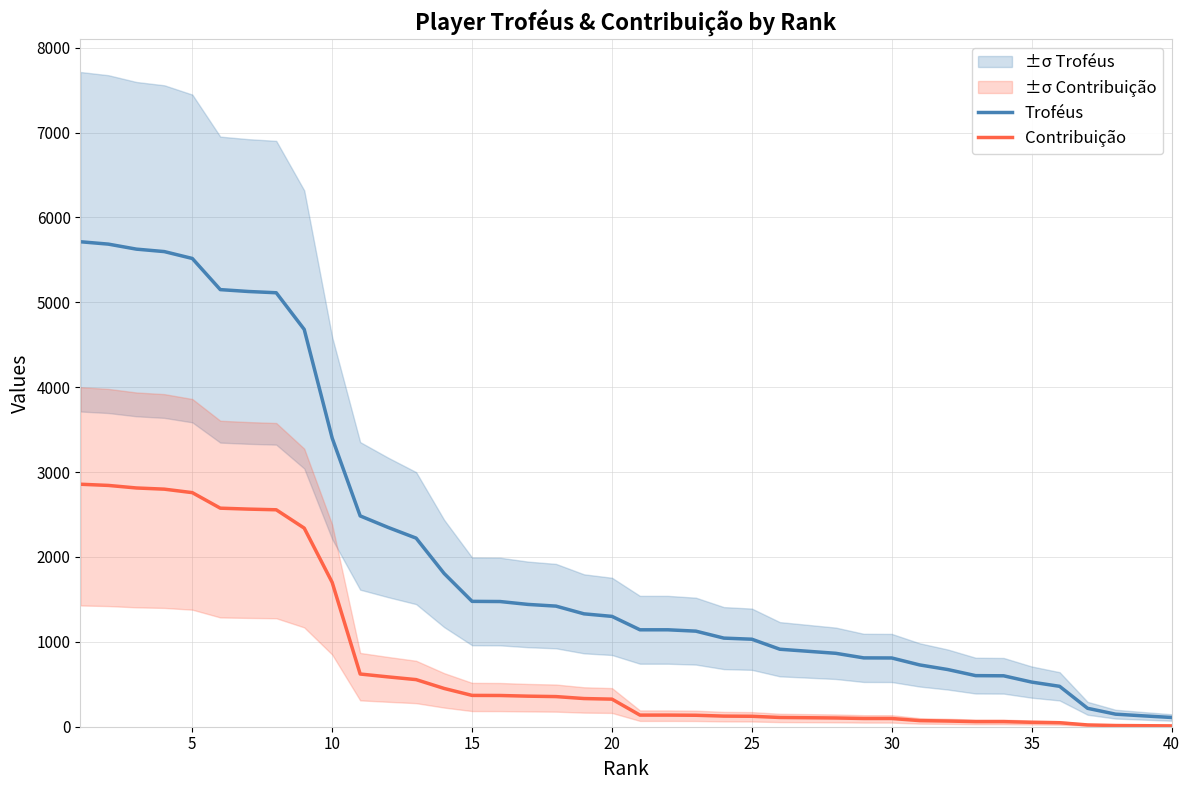

What is the maximum value for Troféus?

5714